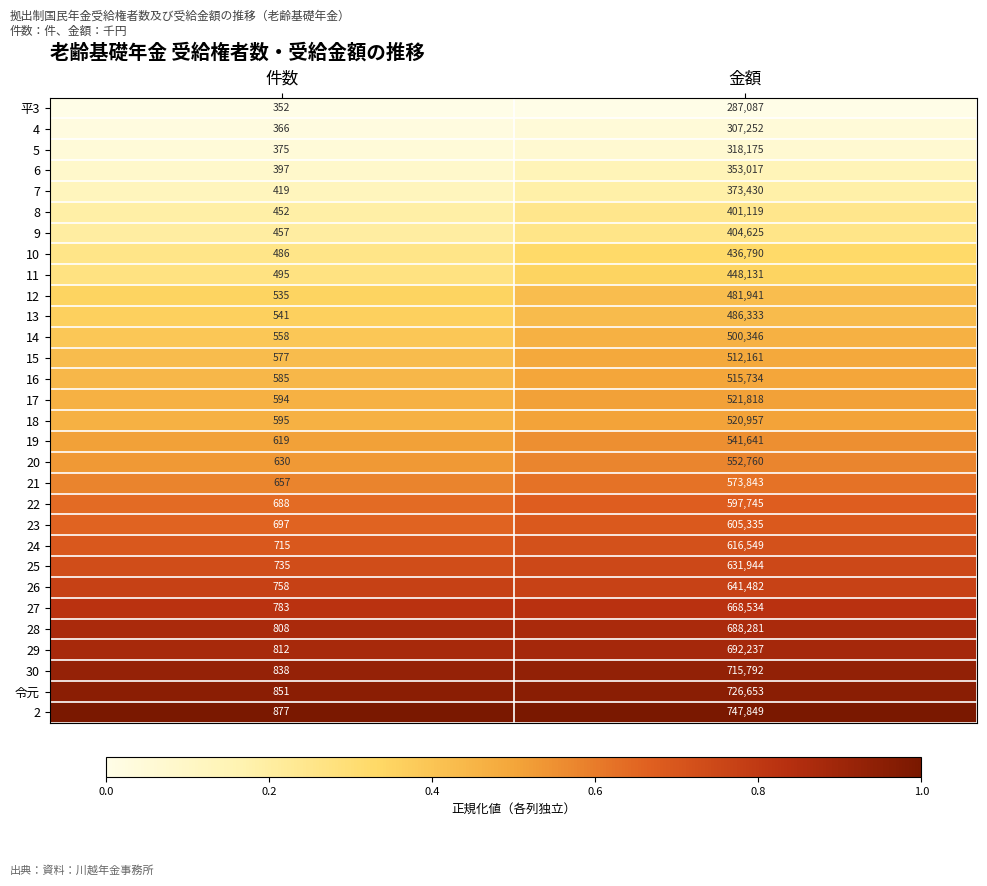

What is the maximum value shown in the chart?

747849